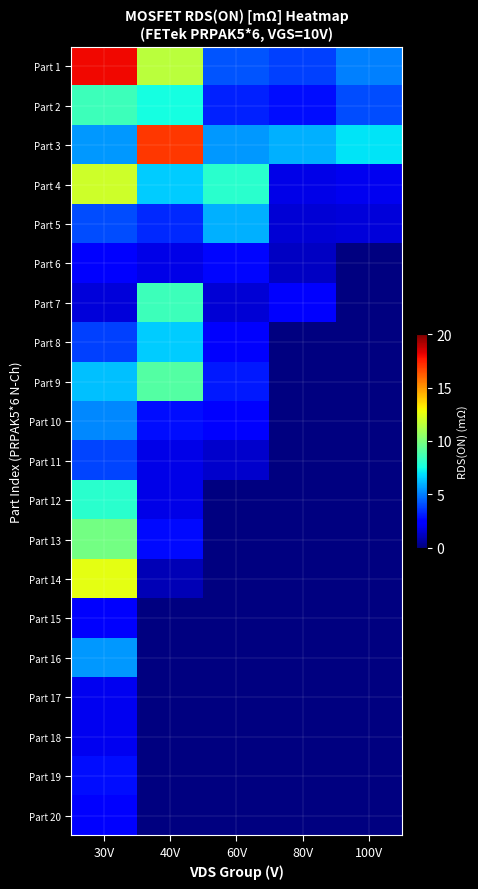

Rank the series at 30V from lowest to highest value.

Part 7, Part 17, Part 18, Part 15, Part 6, Part 20, Part 19, Part 8, Part 11, Part 5, Part 10, Part 3, Part 16, Part 9, Part 12, Part 2, Part 13, Part 4, Part 14, Part 1